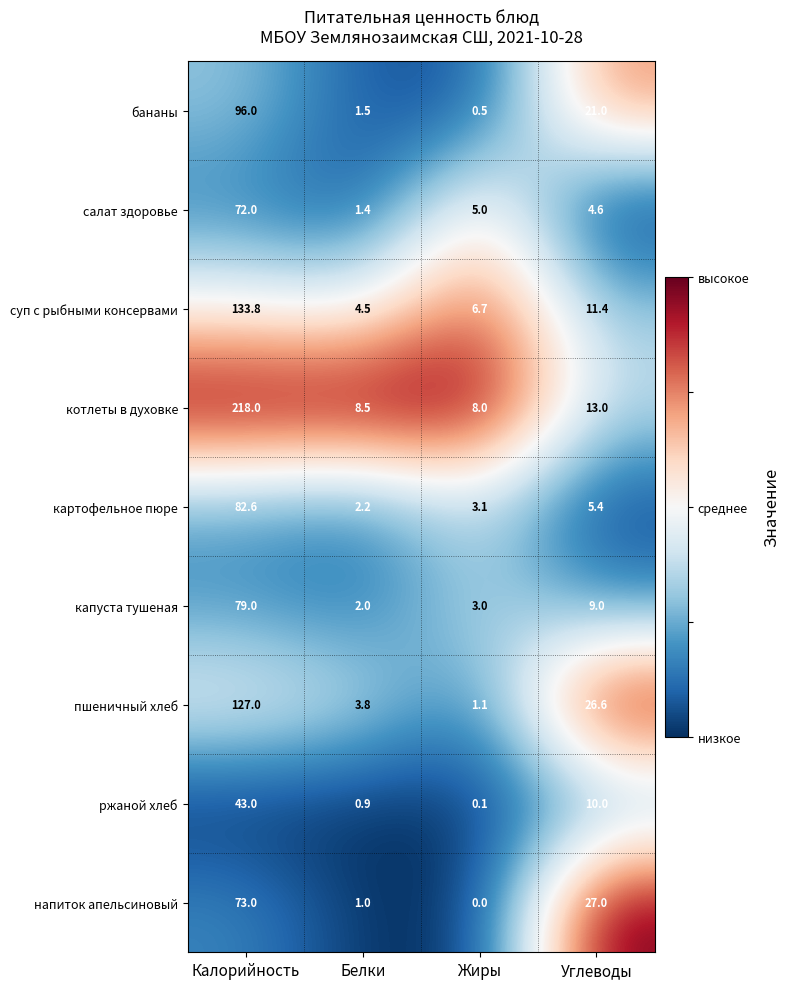

The value of котлеты в духовке at Калорийность is 55.1. True or false?

False